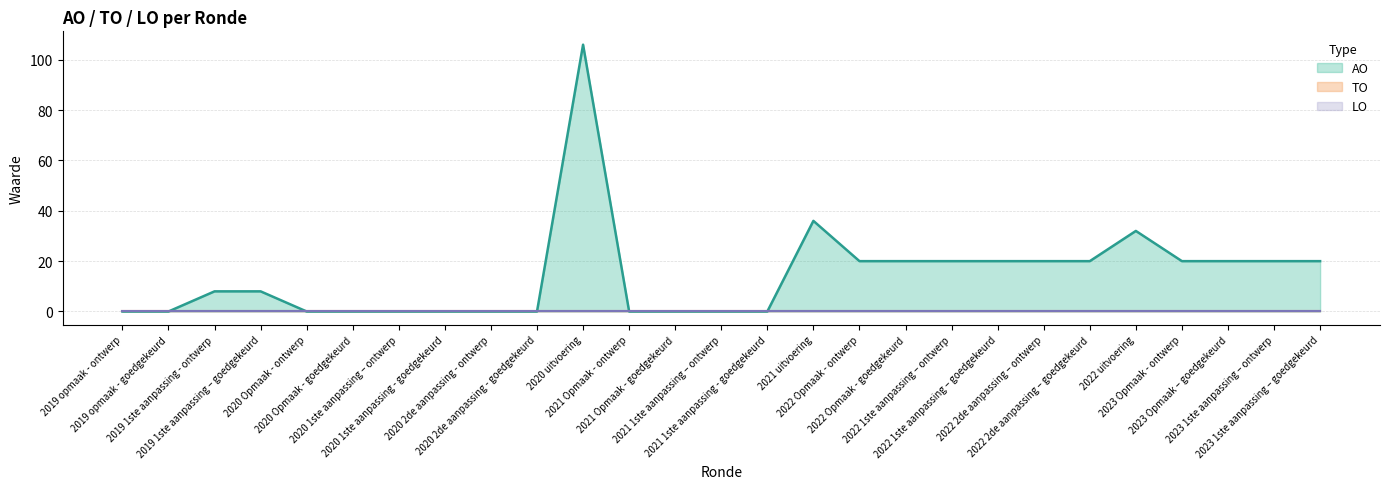

True or false: AO has more than 2 interior local peaks.

True